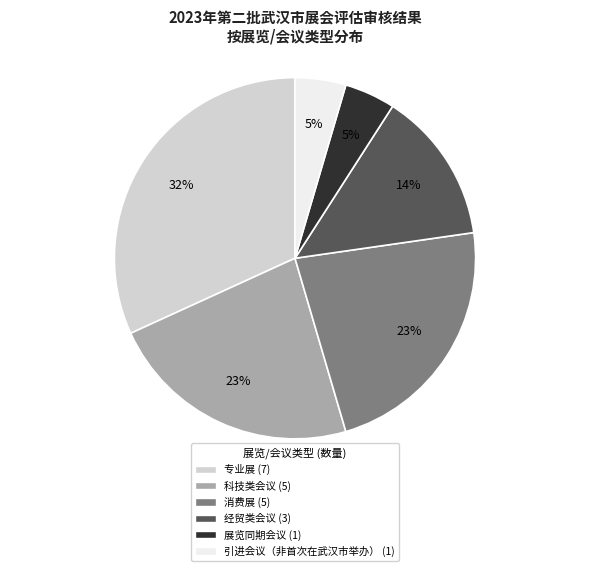

To the nearest percent, what is the combined percentage of 引进会议（非首次在武汉市举办） and 科技类会议?

27%